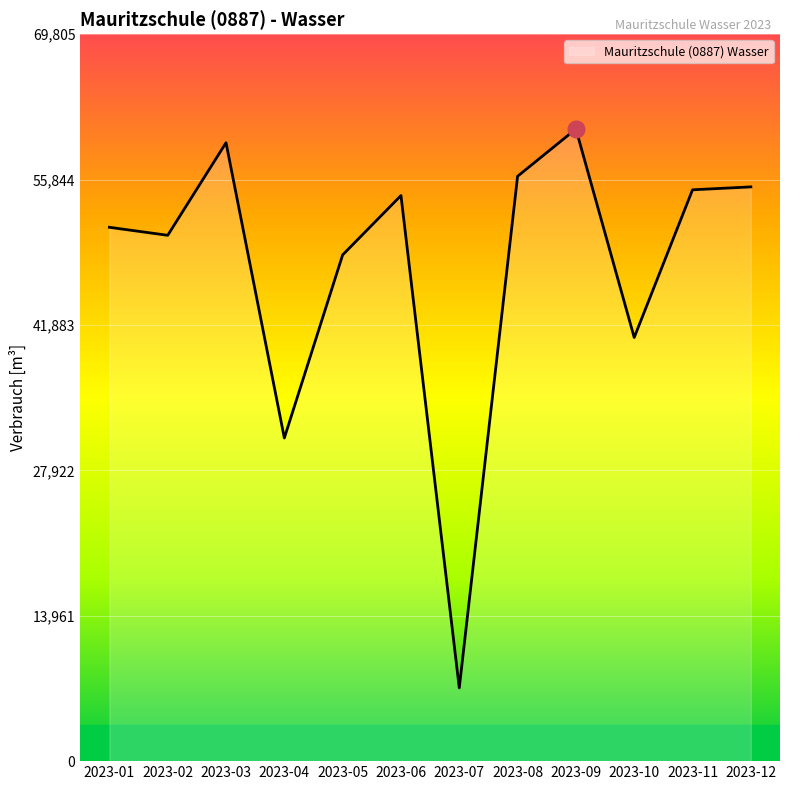

What is the maximum value shown in the chart?

60700